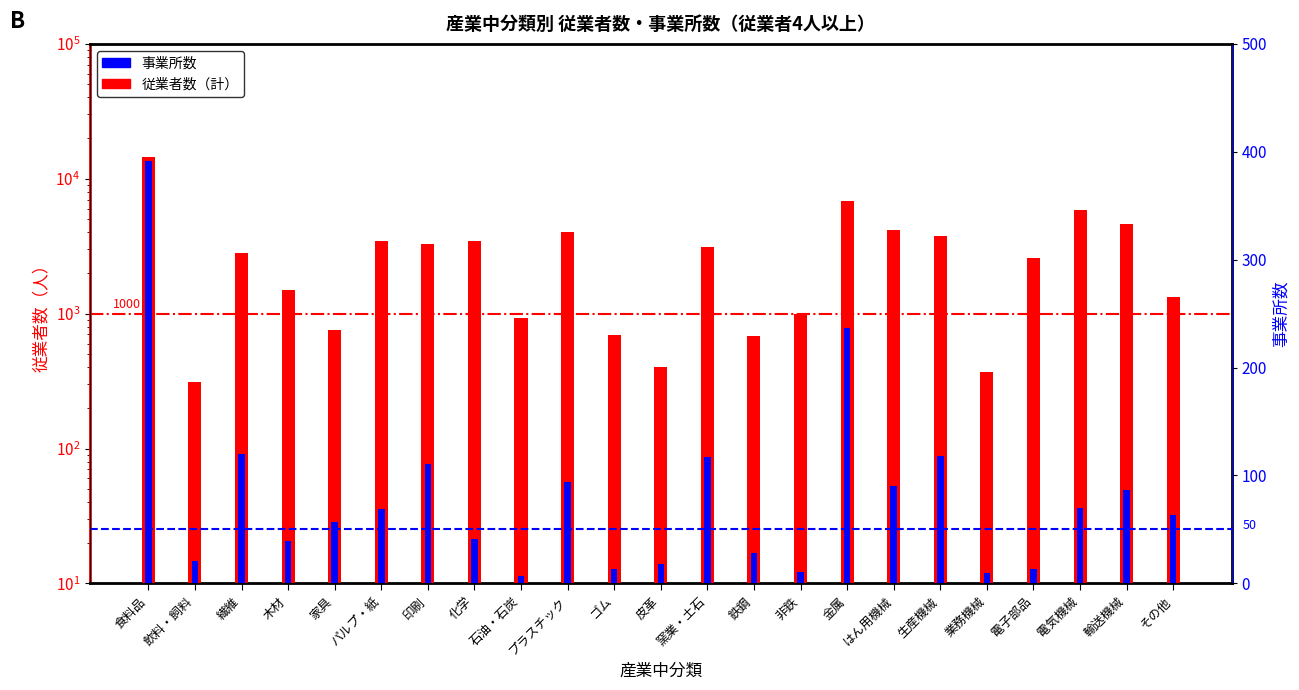

At which category does the chart reach its minimum across all series?

石油・石炭